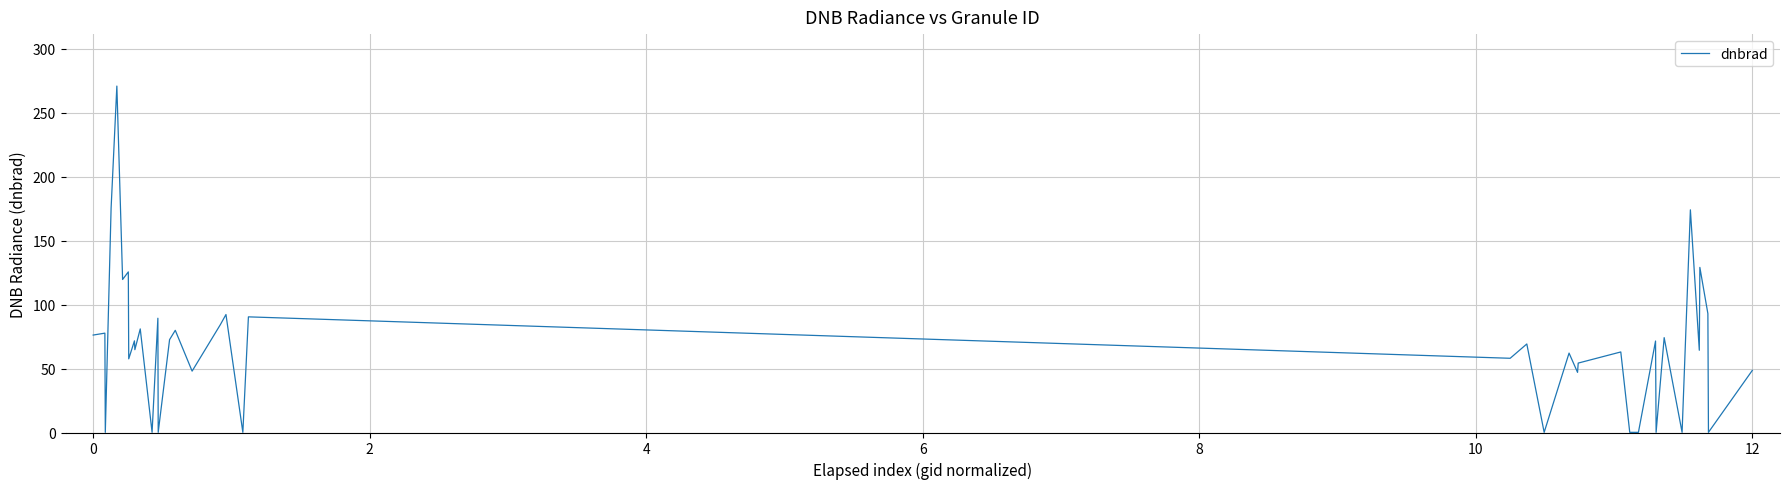

What is the maximum value shown in the chart?

270.8